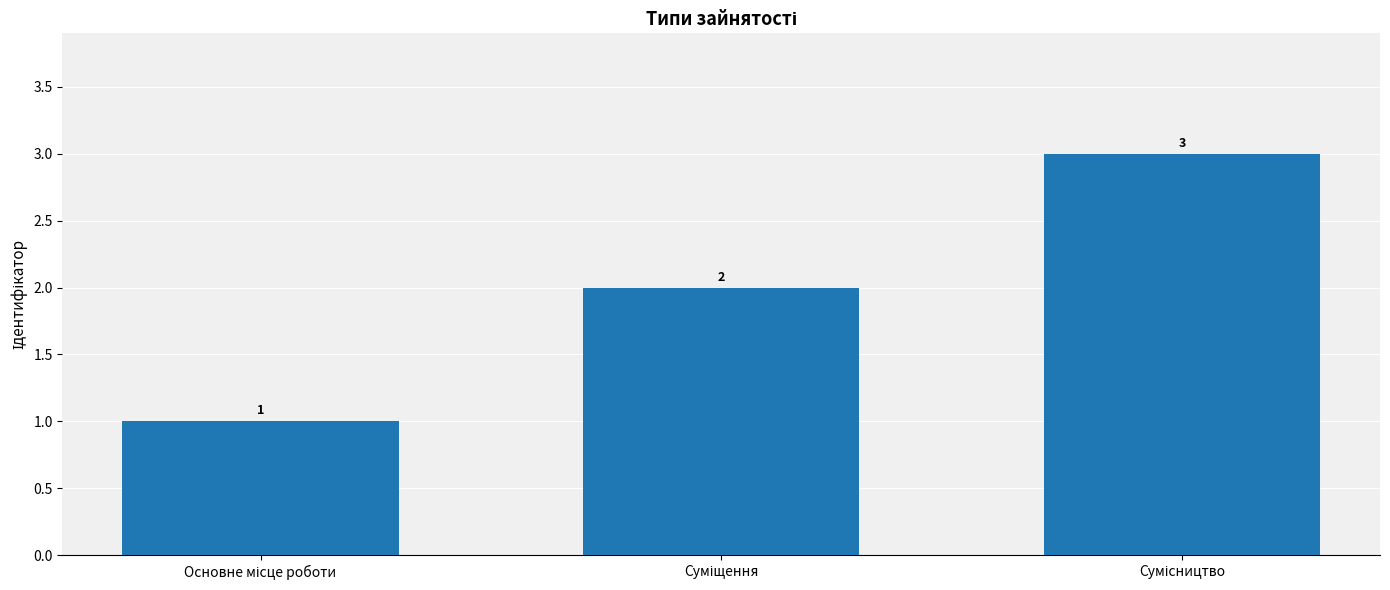

What is the minimum value shown in the chart?

1